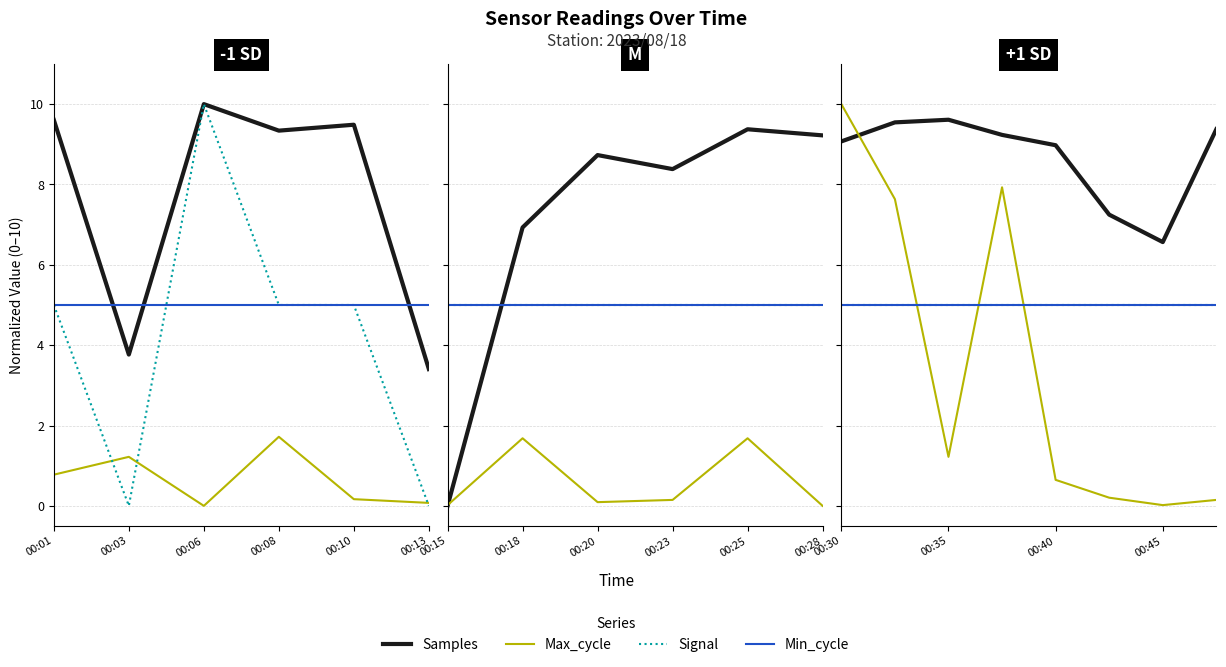

What is the approximate value of Min_cycle at 00:40?

5.0